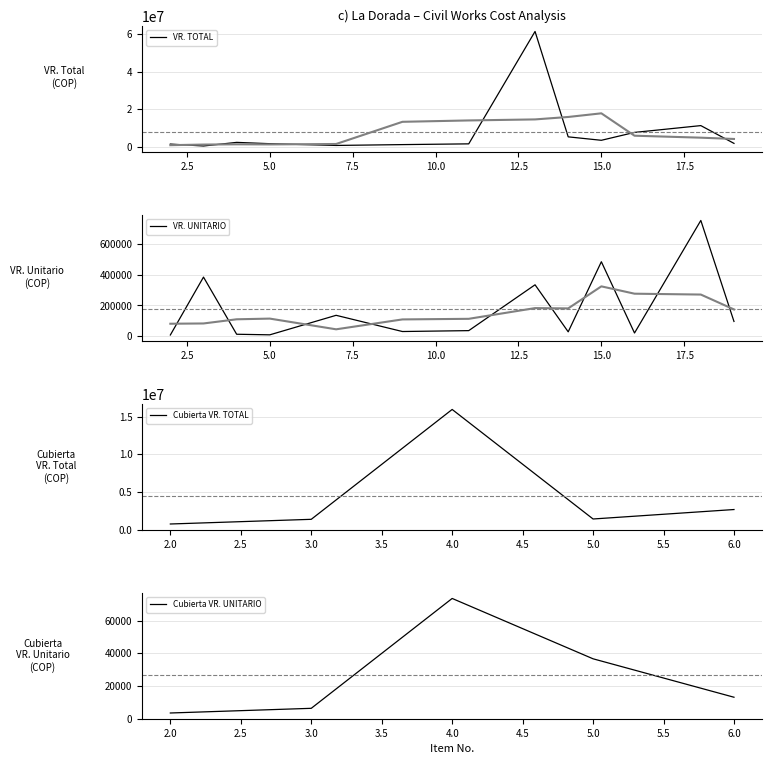

At which label does VR. UNITARIO first exceed 36045?

3